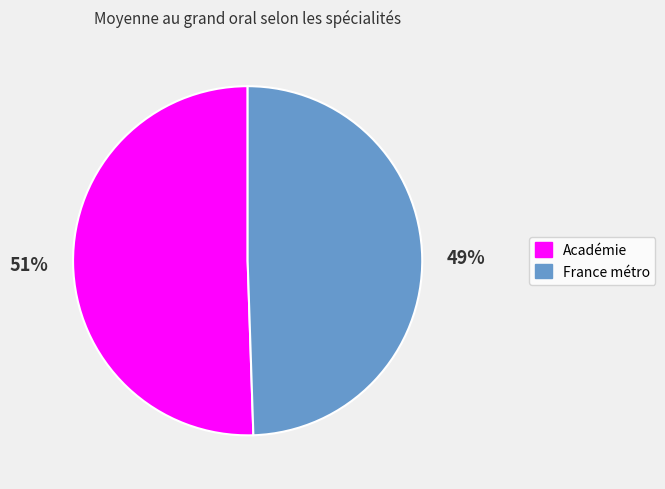

Count the number of slices in the pie.

2